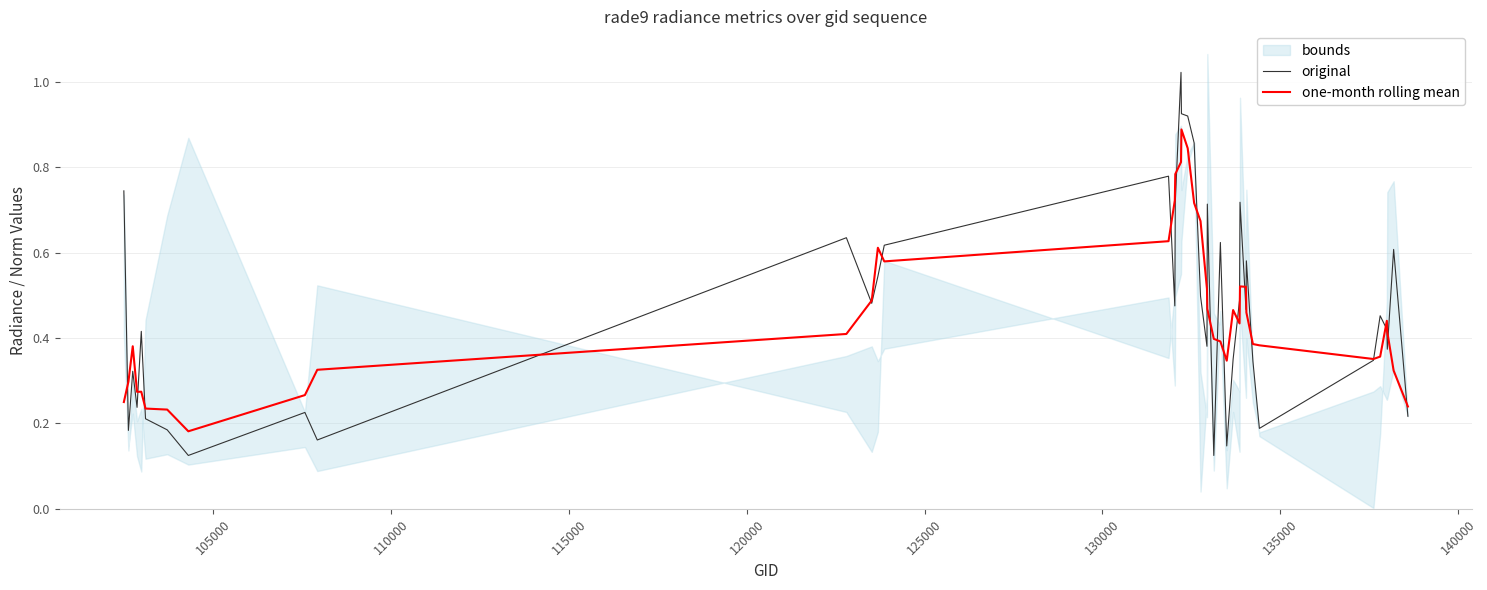

In original, how many points are lower than both neighbors (excluding endpoints)?

12